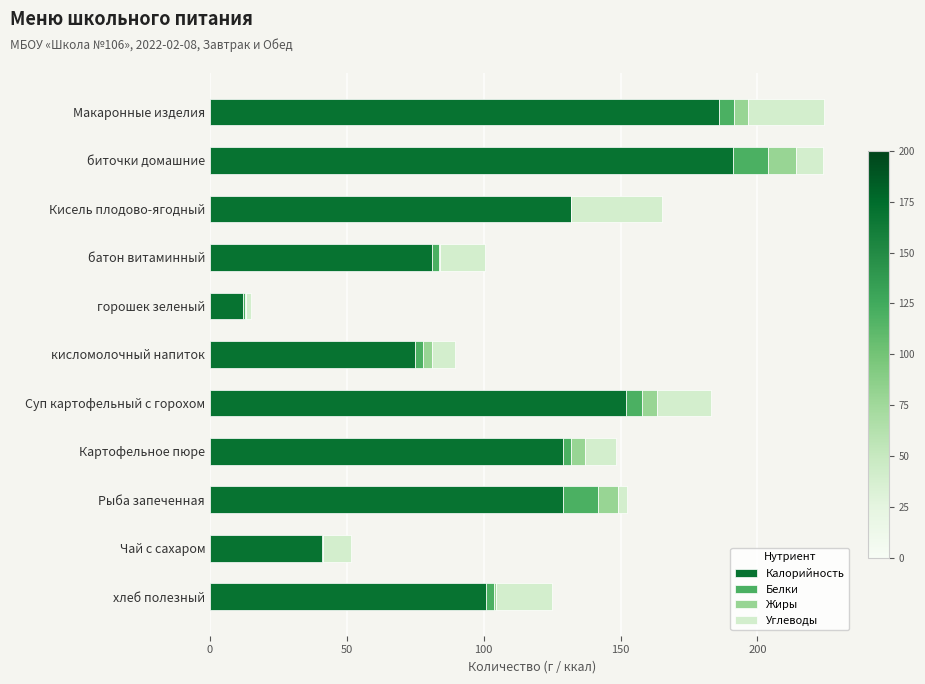

At which label does Калорийность reach its peak?

биточки домашние